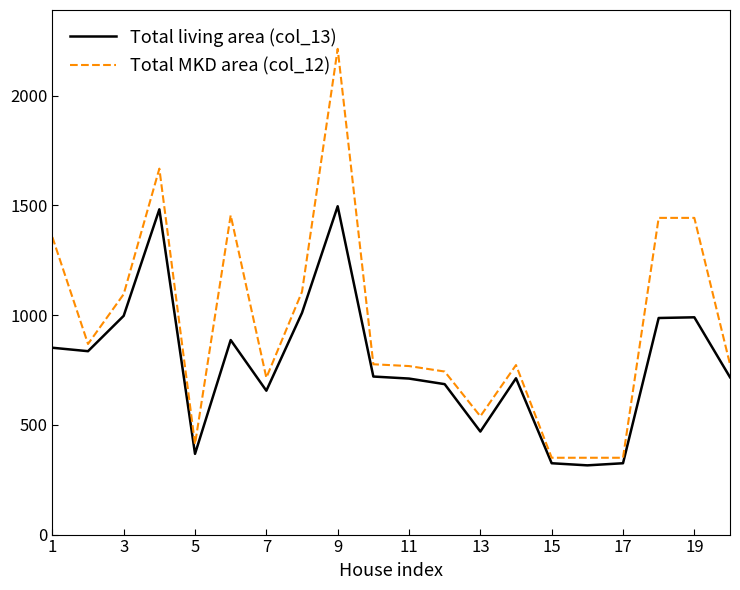

Which series has the largest range (max minus min)?

Total MKD area (col_12)